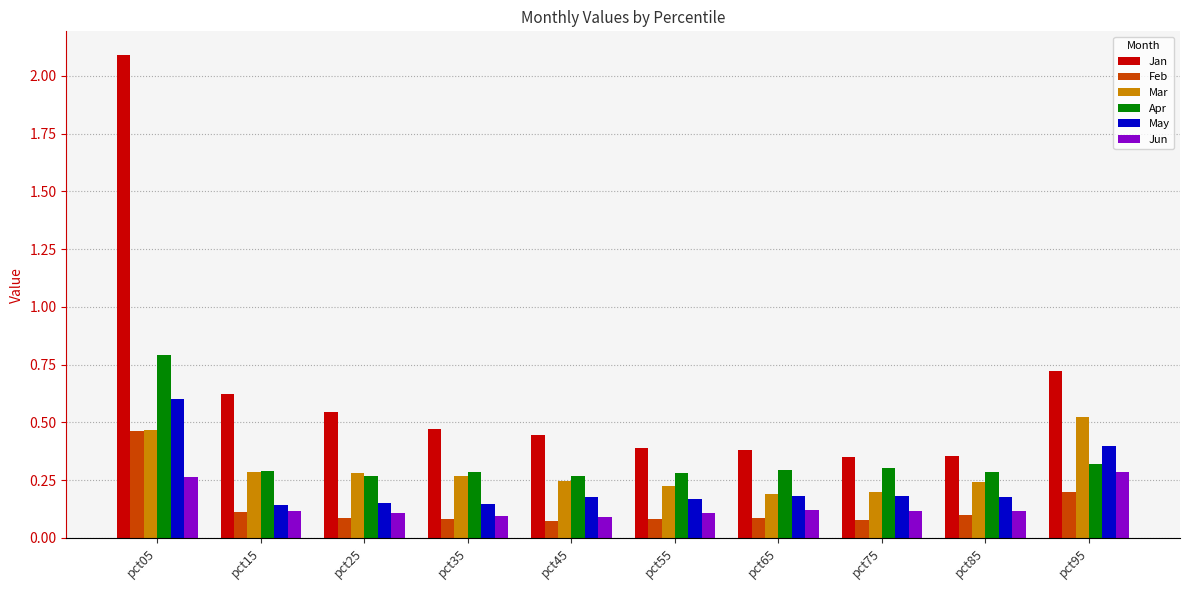

Which series has the widest spread of values?

Jan